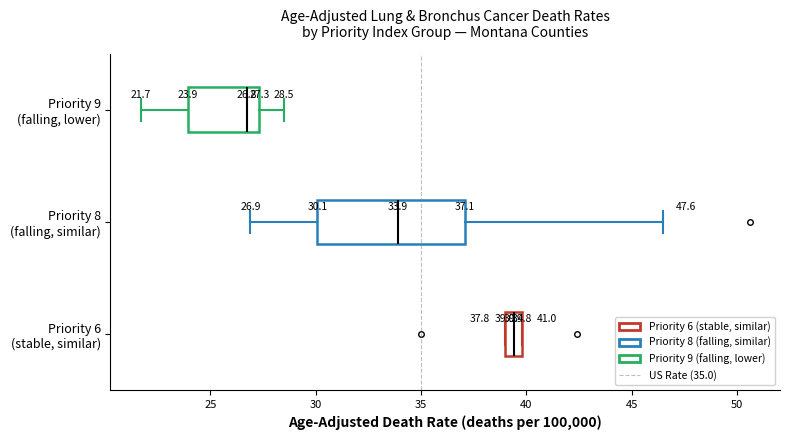

Which box is the widest, from its left edge to its right edge?

Priority 8 (falling, similar)